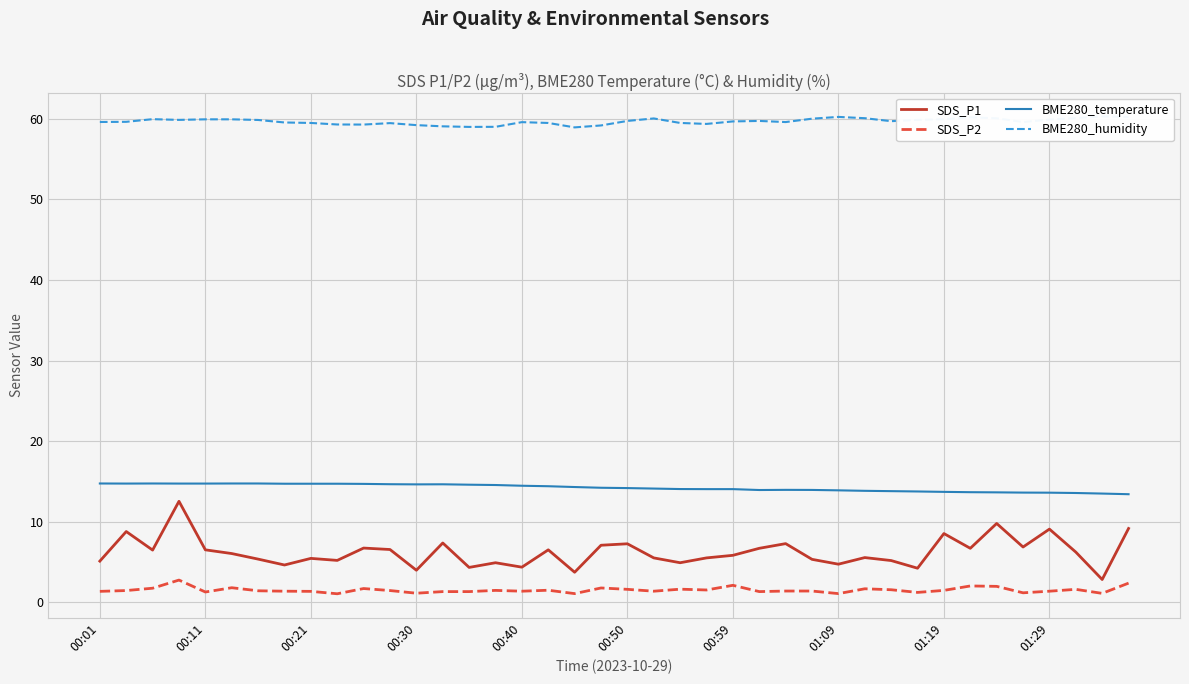

True or false: SDS_P2 and BME280_humidity cross at least once.

False